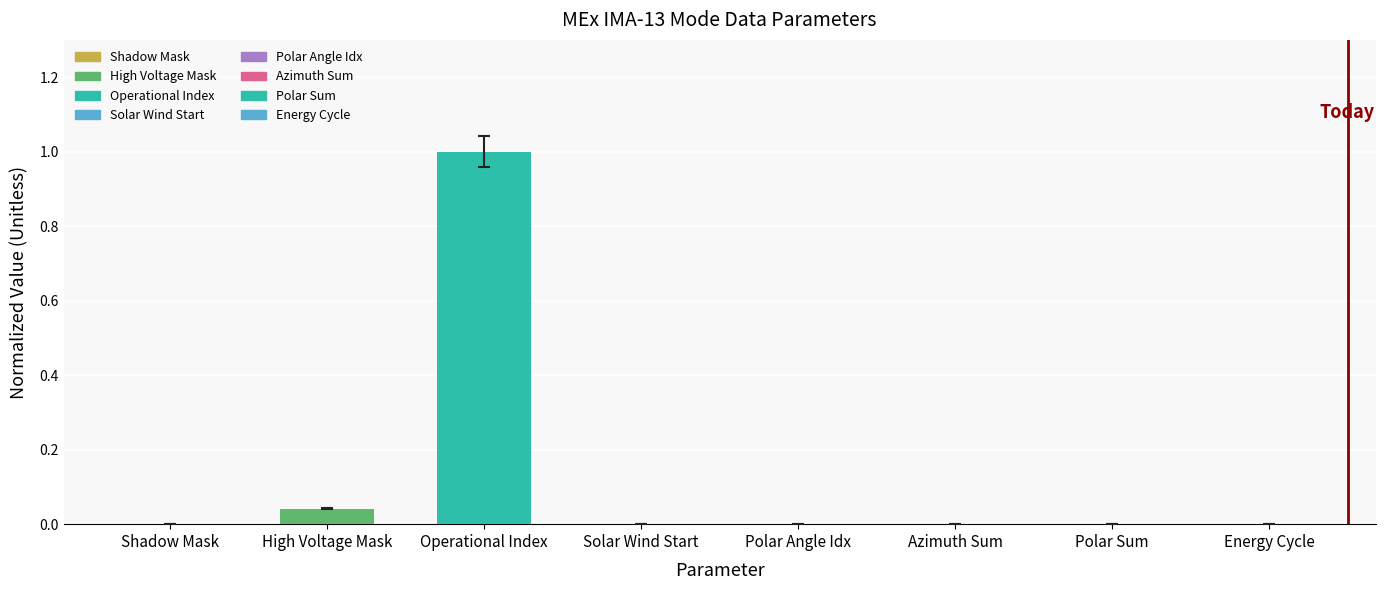

How many series are shown in this chart?

1